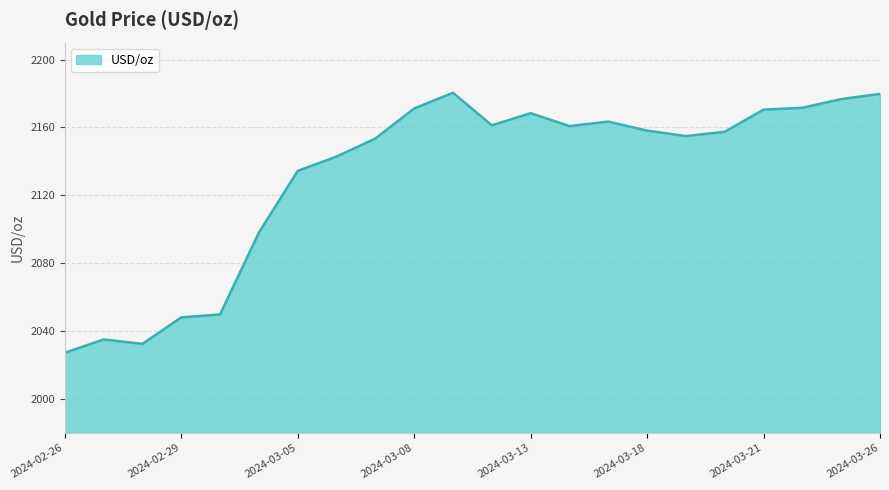

What is the smallest value displayed?

2027.2